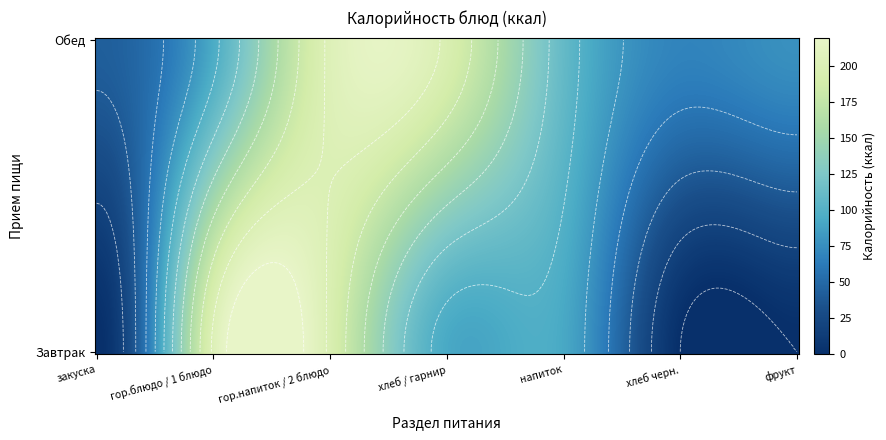

What is the sum of the Завтрак values at 2 and 6?

196.2